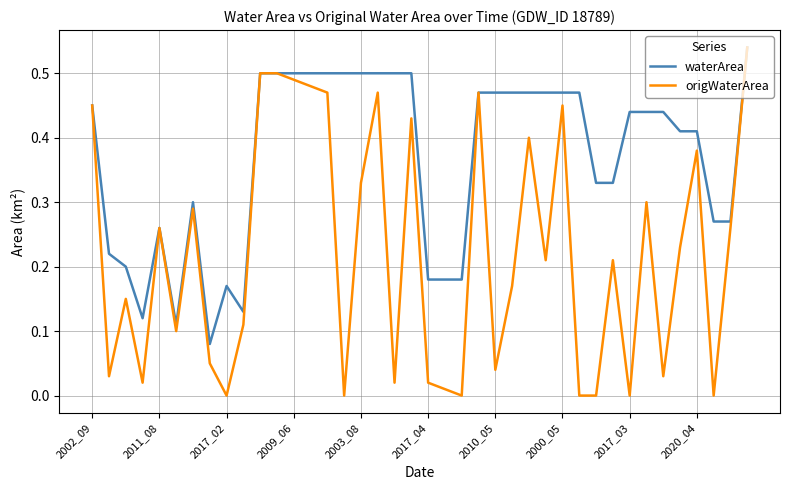

Which series has the widest spread of values?

origWaterArea